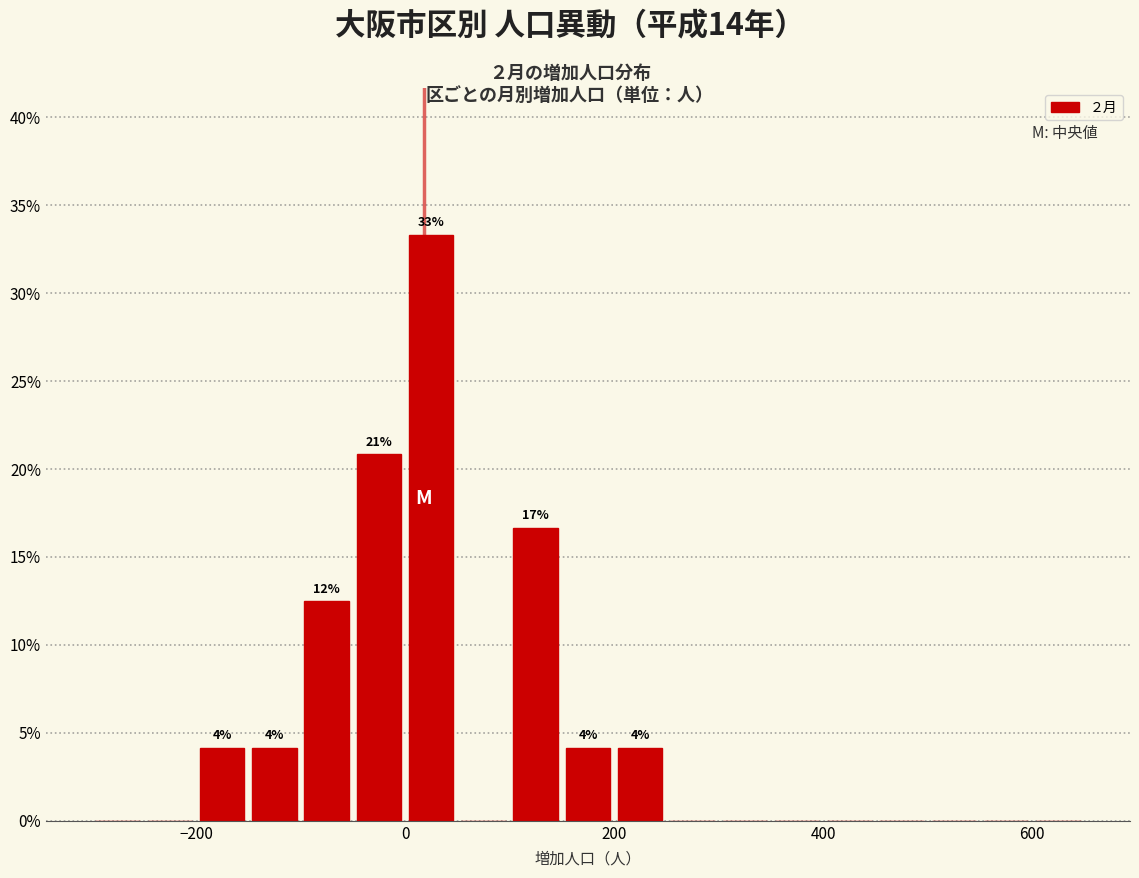

Around what value on the x-axis is the tallest bar? Give the approximate position of its centre, as read against the axis.

20